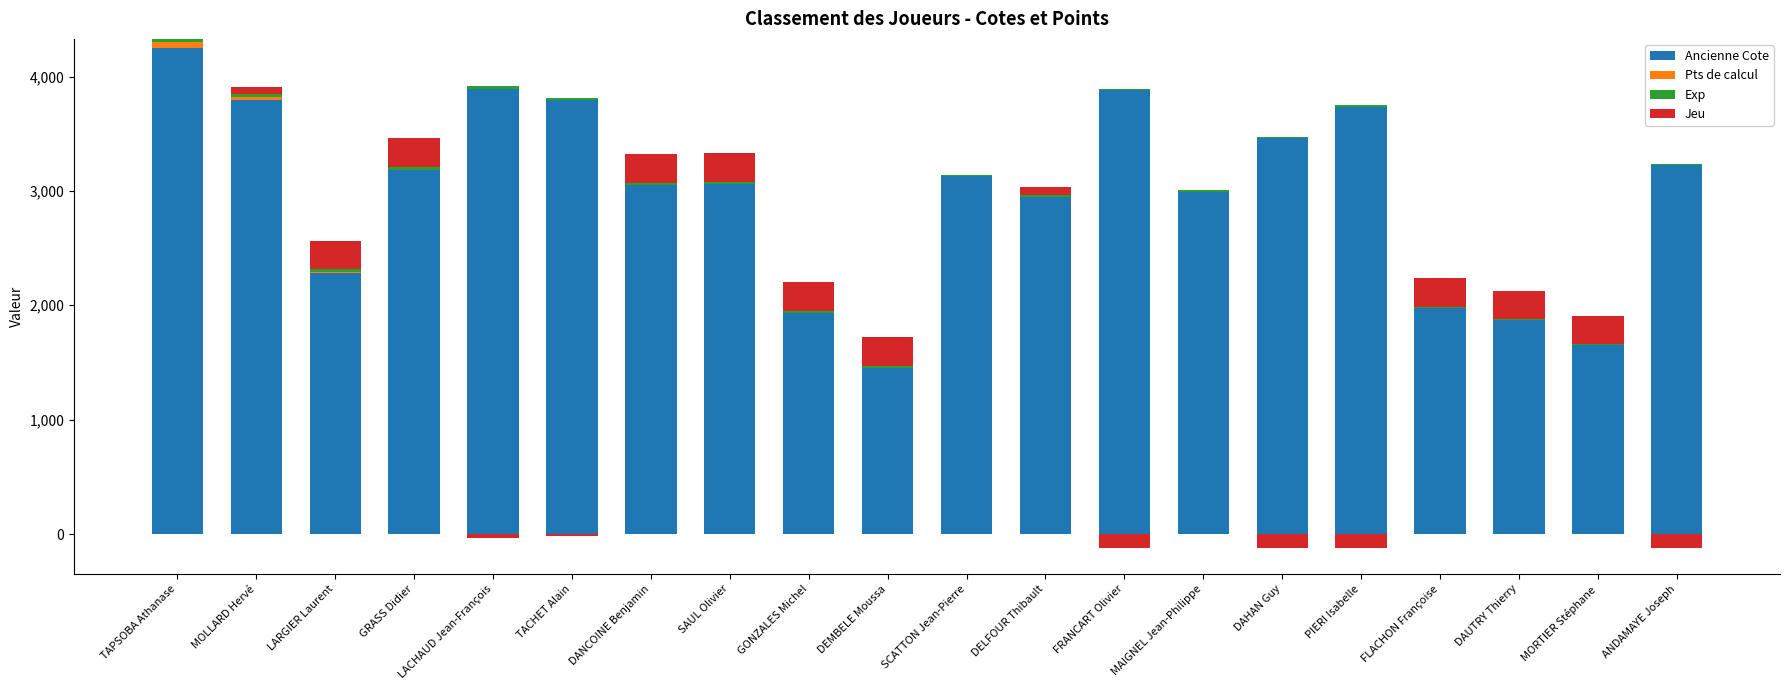

What value does the Pts de calcul series have at LARGIER Laurent, to the nearest 10?

10